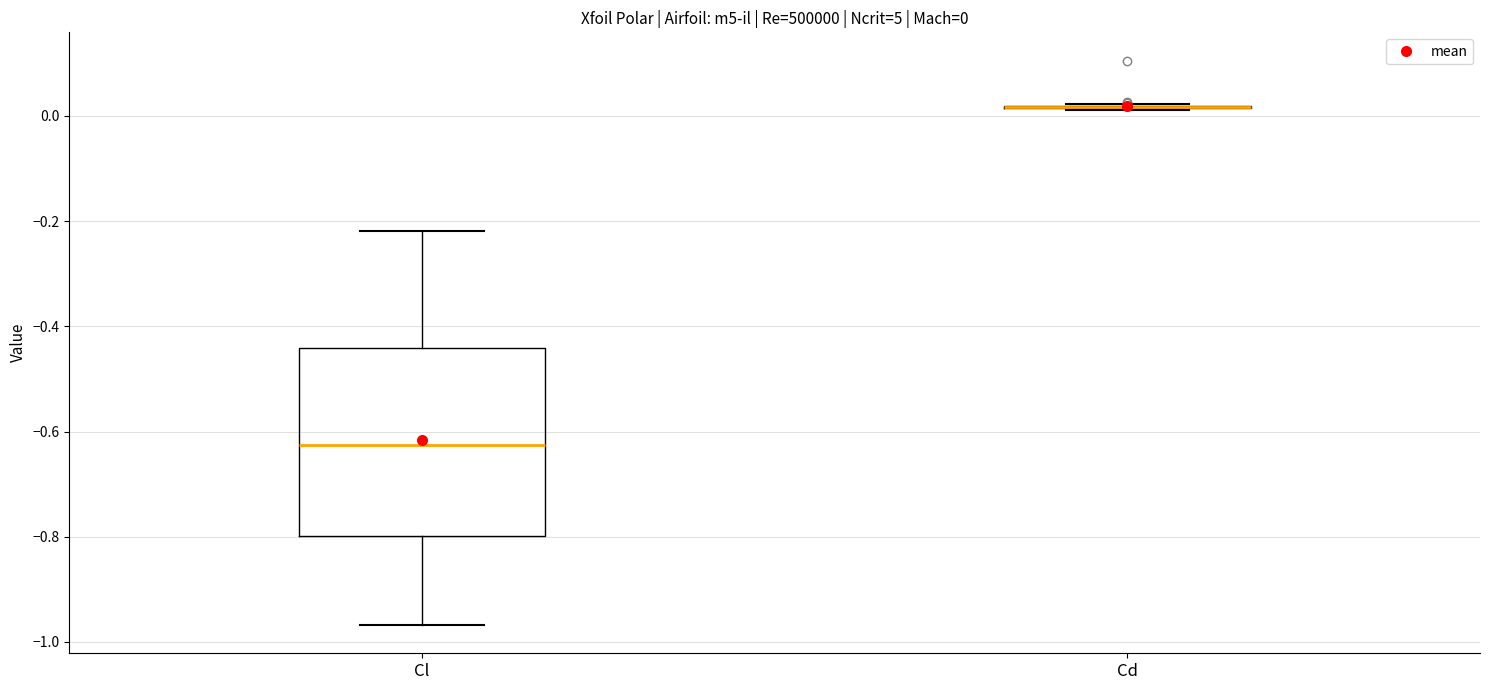

Which box is the tallest, from its lower edge to its upper edge?

Cl